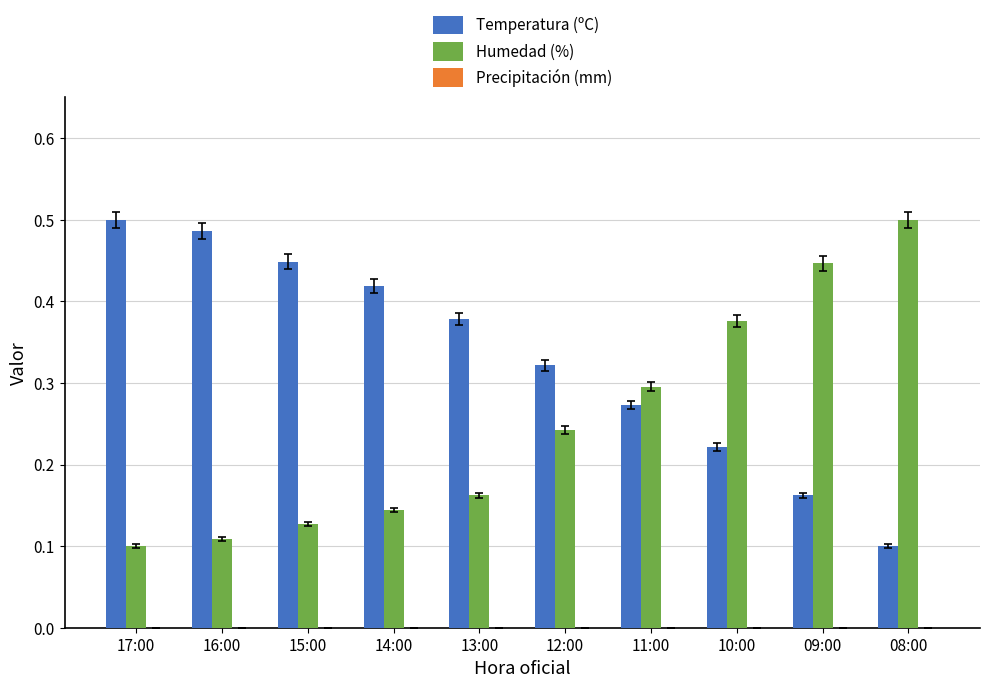

Is the value of Humedad (%) at 17:00 greater than the value of Temperatura (ºC) at 15:00?

No